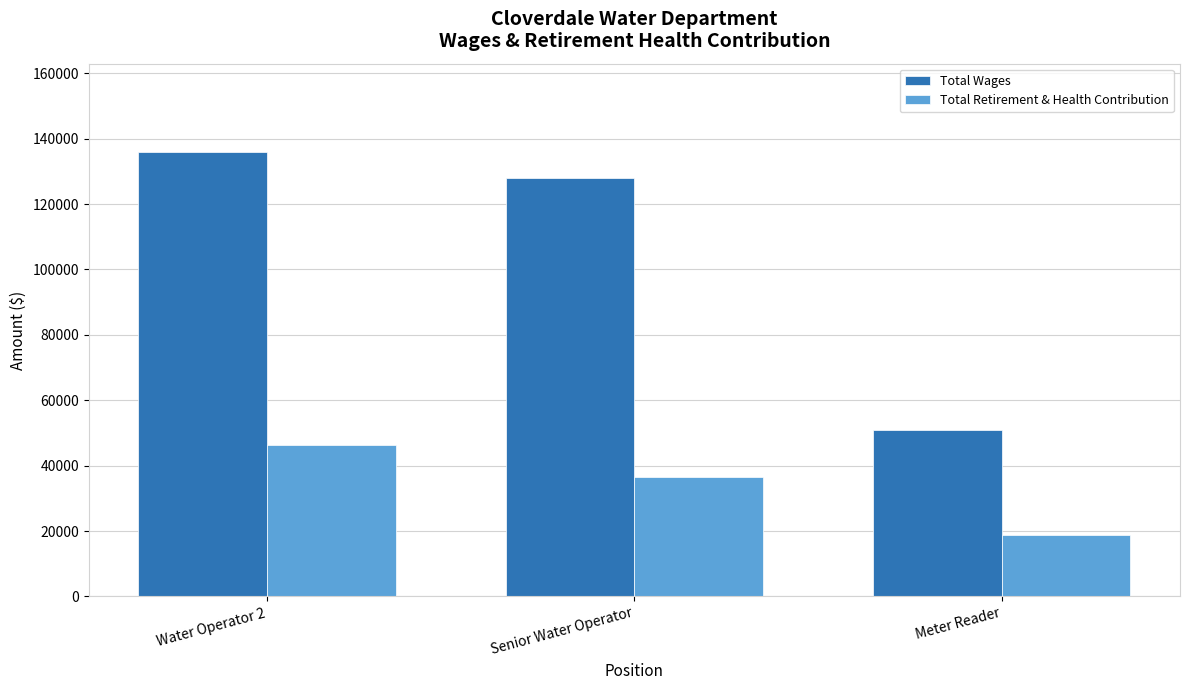

What is the label of the 3rd bar from the left?

Meter Reader